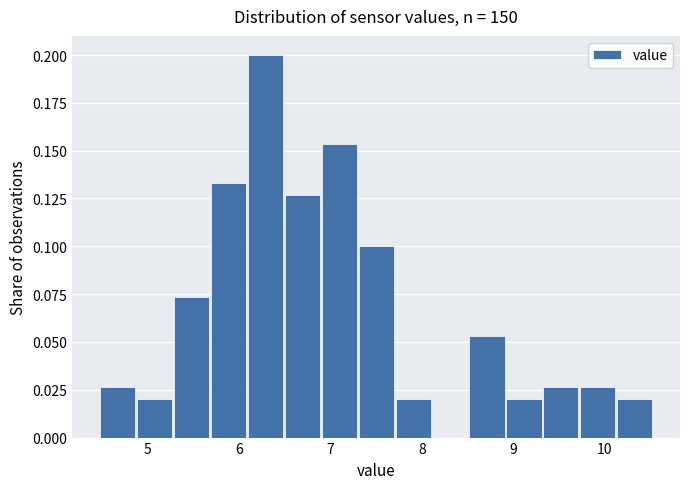

What is the height of the bar covering 4.9 to 5.3 on the x-axis? Neither the bar edges nor the heights are printed on the chart, so give them approximately, as read against the axes.

0.020